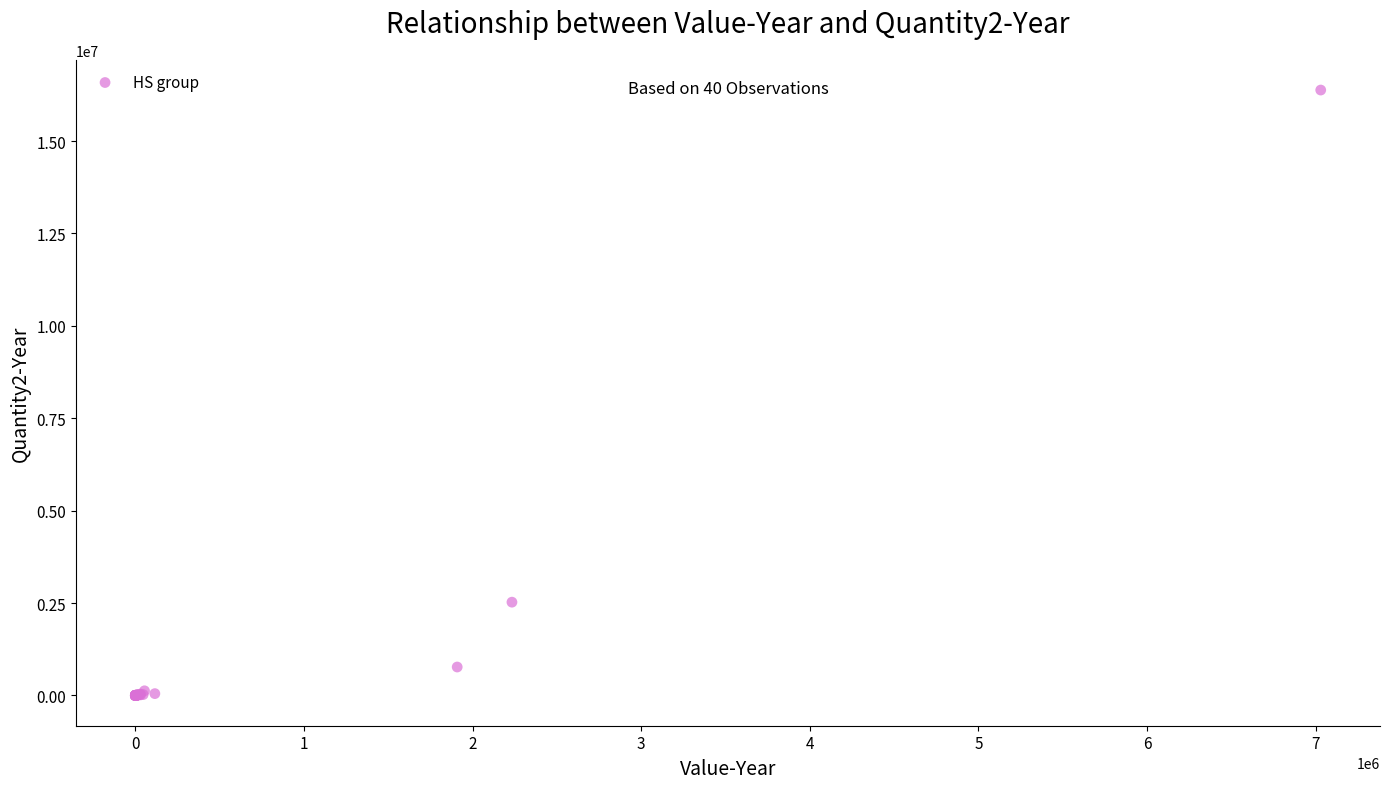

What Y value in the scatter plot is closest to 8190747?

2524100